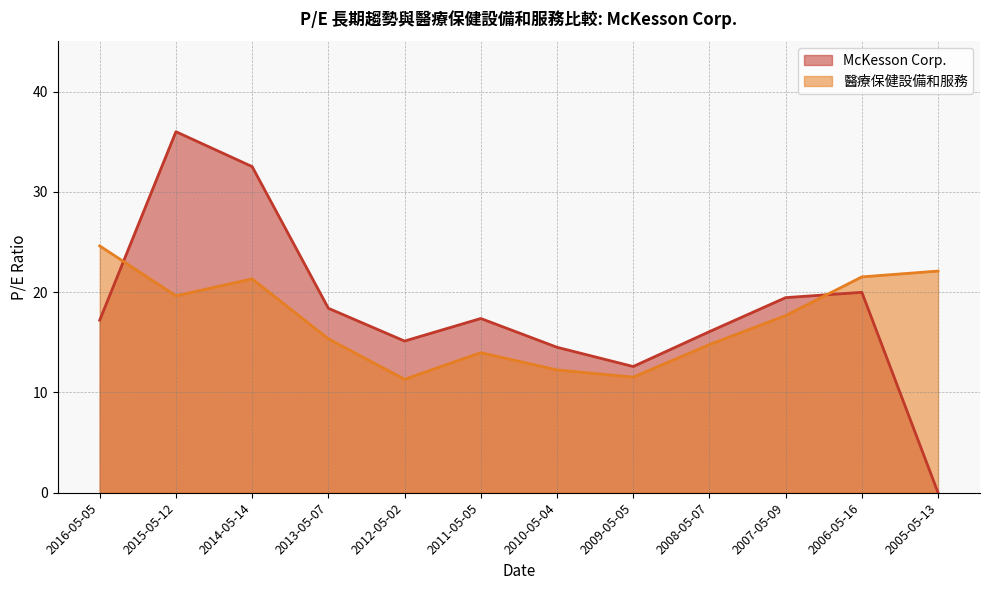

What is the label of the 11th point from the right?

2015-05-12